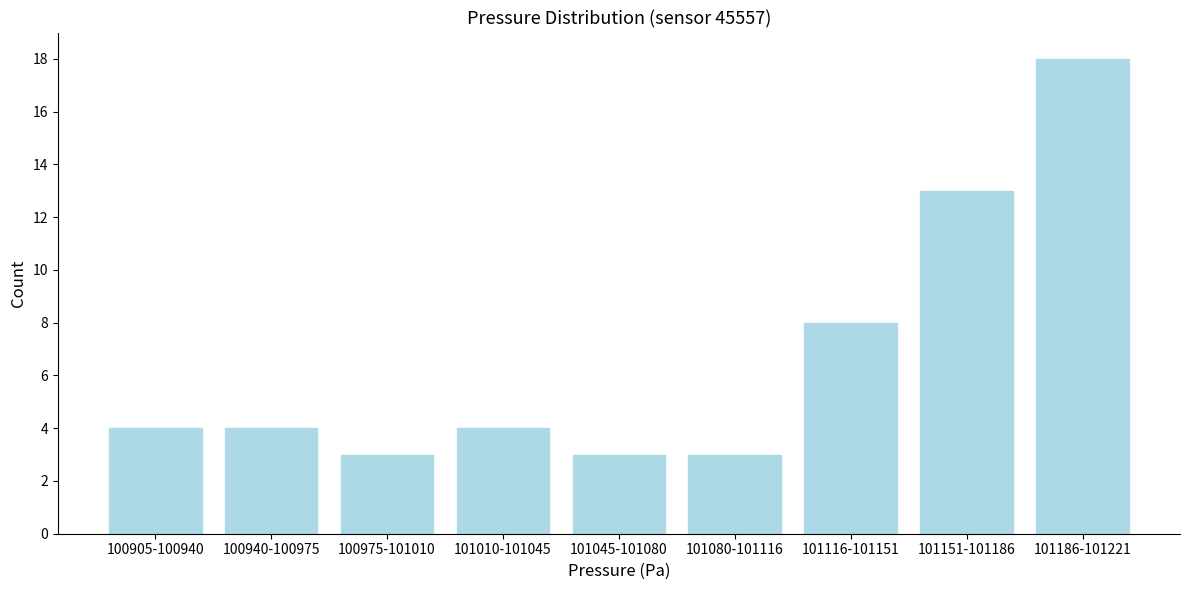

Reading left to right, list all the values displayed in this chart.

4	4	3	4	3	3	8	13	18